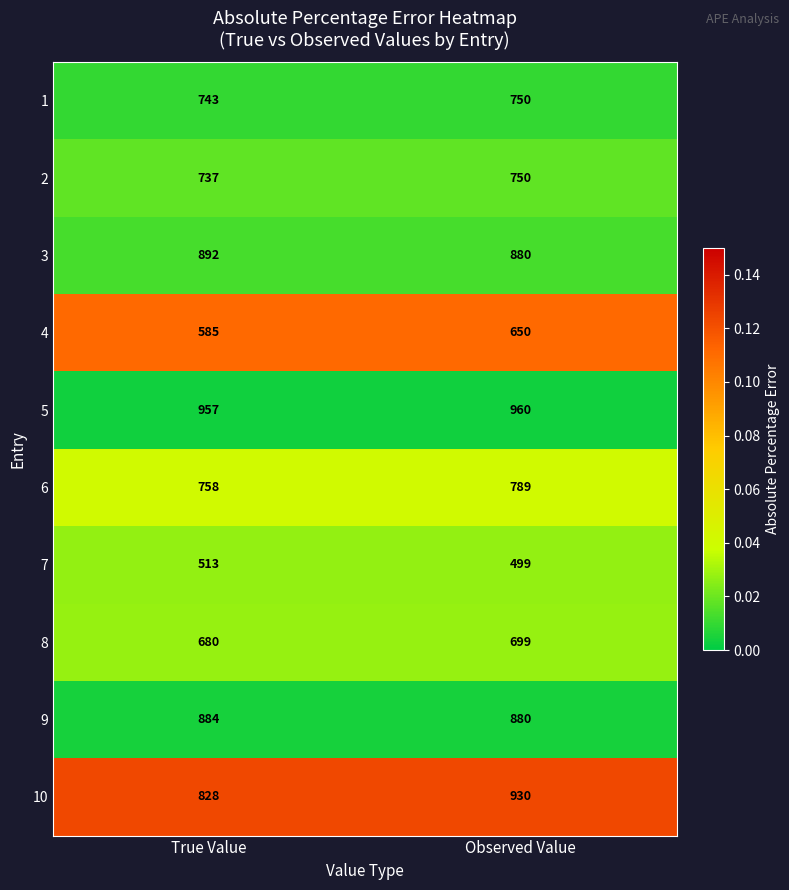

Reading left to right, what are all the values shown in this chart?

1: 743	750
2: 737	750
3: 892	880
4: 585	650
5: 957	960
6: 758	789
7: 513	499
8: 680	699
9: 884	880
10: 828	930